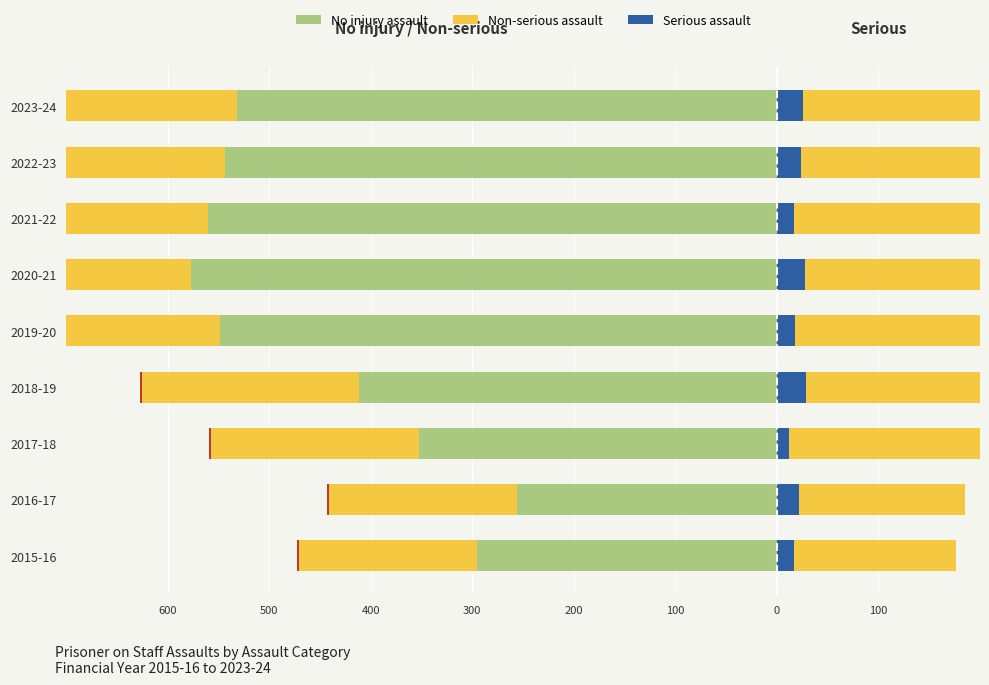

Reading left to right, extract all data points from this chart.

No injury assault: -295	-256	-352	-412	-548	-577	-560	-544	-532
Non-serious assault: -471	-441	-557	-625	-871	-879	-856	-840	-817
Serious assault: 17	22	12	29	18	28	17	24	26